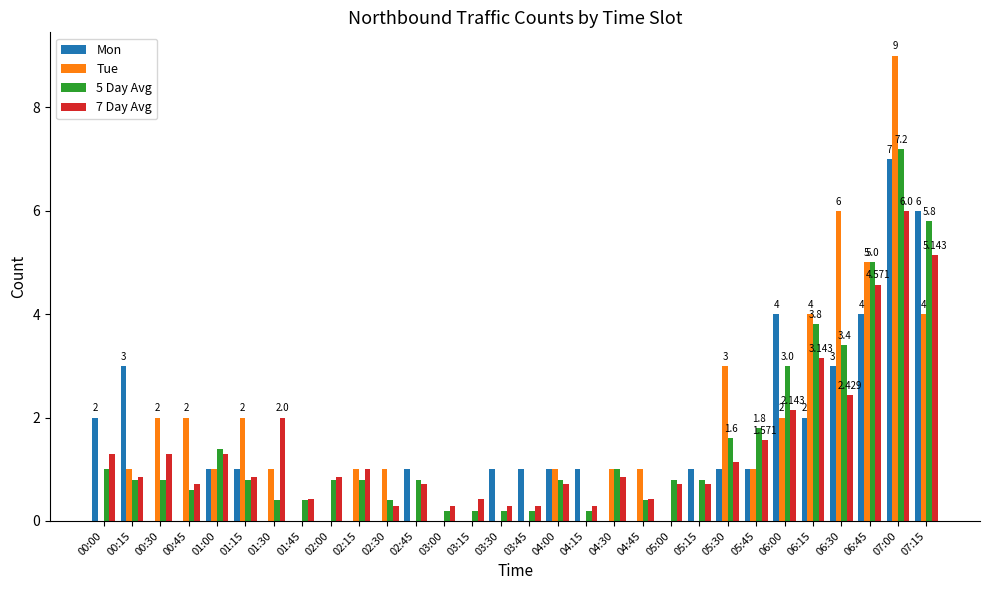

What is the sum of the Mon values at 03:00 and 03:45?

1.0